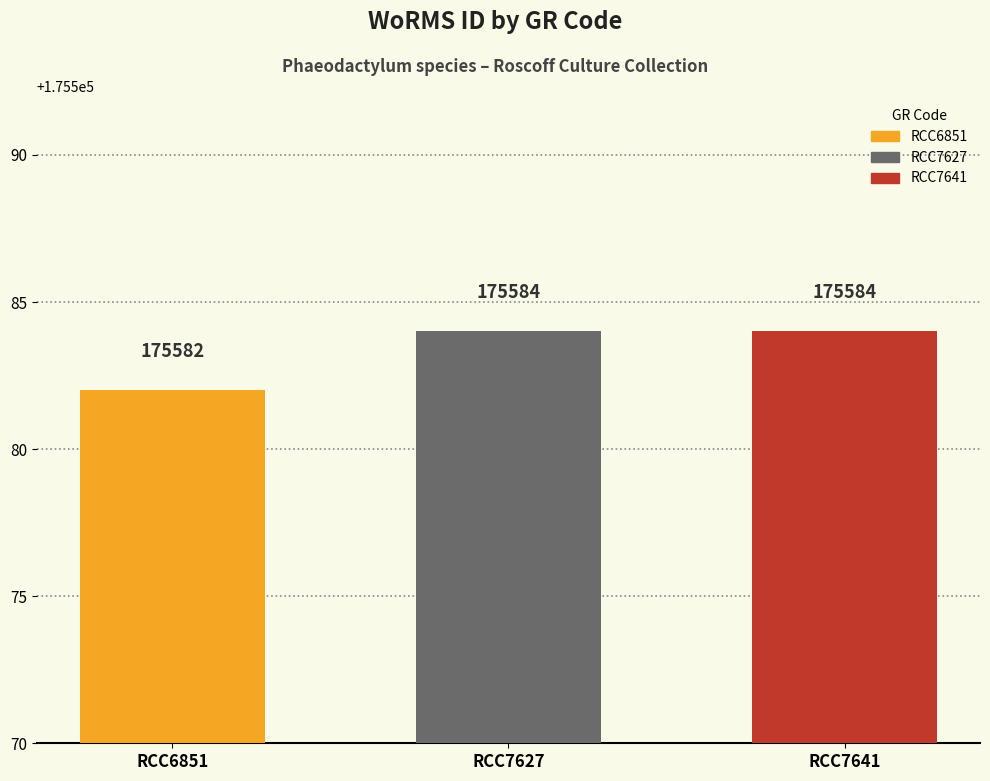

Approximately how many times larger is the value at RCC7641 compared to RCC7627?

1.0